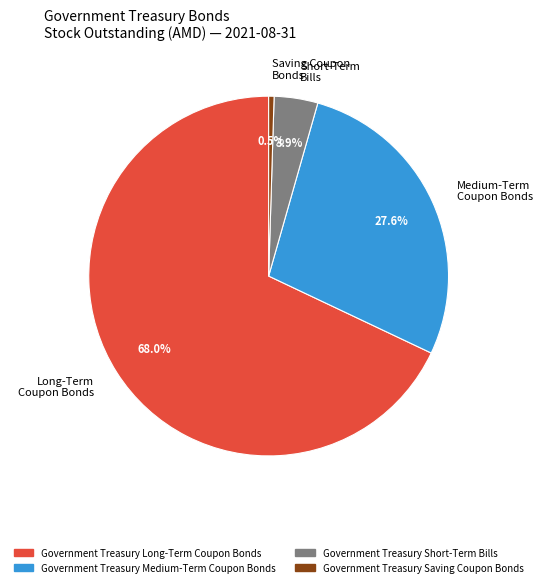

Approximately how many times larger is the value at Long-Term Coupon Bonds compared to Saving Coupon Bonds?

140.2